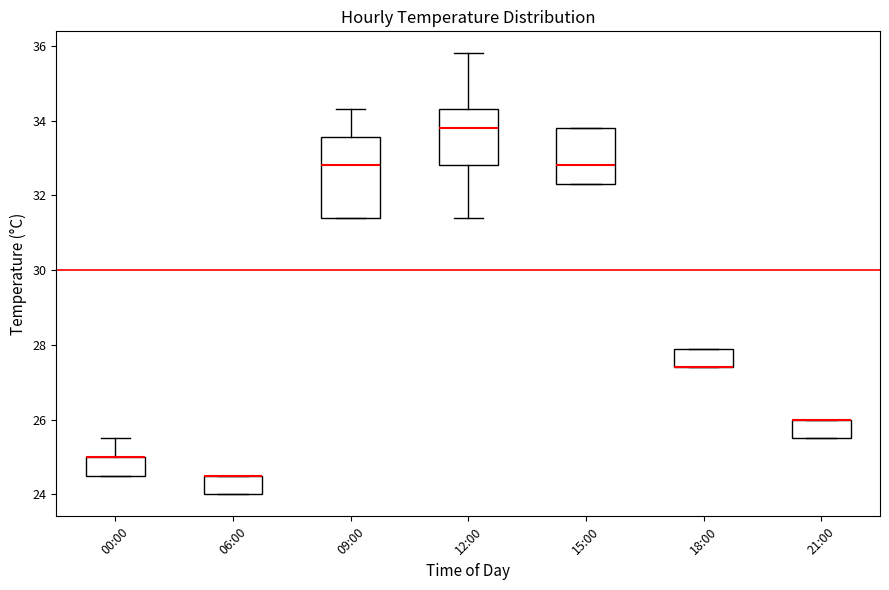

Reading left to right, transcribe this box plot: for each box, give where its median line is, the range the box spans, and where its two whiskers end, as read against the y-axis. The values are not printed on the chart, so give them approximately, as read against the axis.

00:00: median 25.0 (drawn on the box's upper edge), box 24.6 to 25.0, whiskers 24.6 to 25.6
06:00: median 24.6 (drawn on the box's upper edge), box 24.0 to 24.6, whiskers 24.0 to 24.6
09:00: median 32.8, box 31.4 to 33.6, whiskers 31.4 to 34.4
12:00: median 33.8, box 32.8 to 34.4, whiskers 31.4 to 35.8
15:00: median 32.8, box 32.4 to 33.8, whiskers 32.4 to 33.8
18:00: median 27.4 (drawn on the box's lower edge), box 27.4 to 28.0, whiskers 27.4 to 28.0
21:00: median 26.0 (drawn on the box's upper edge), box 25.6 to 26.0, whiskers 25.6 to 26.0